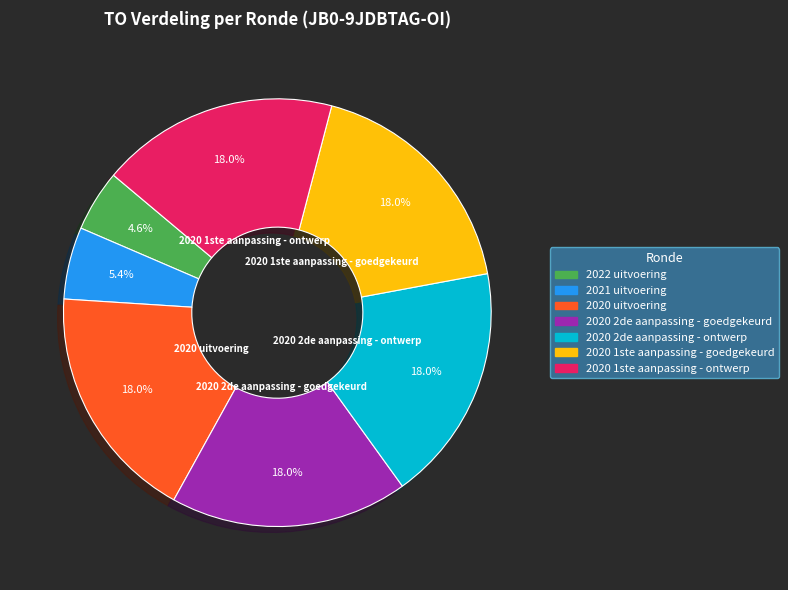

To the nearest percent, what is the average slice percentage?

14%